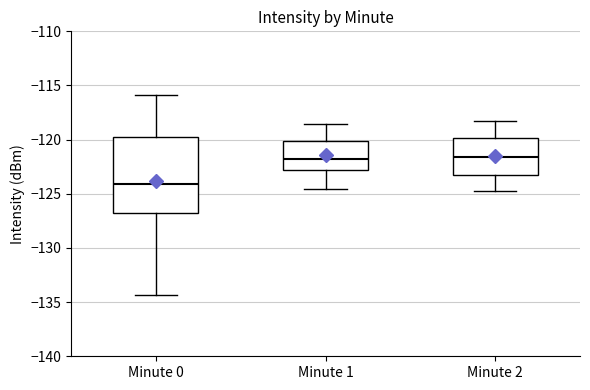

Reading left to right, read every box against the y-axis: the position of its median line, the range the box covers, and the ends of its whiskers. The values are not printed on the chart, so give them approximately, as read against the axis.

Minute 0: median -124.0, box -127.0 to -119.5, whiskers -134.5 to -116.0
Minute 1: median -122.0, box -123.0 to -120.0, whiskers -124.5 to -118.5
Minute 2: median -121.5, box -123.5 to -120.0, whiskers -124.5 to -118.5